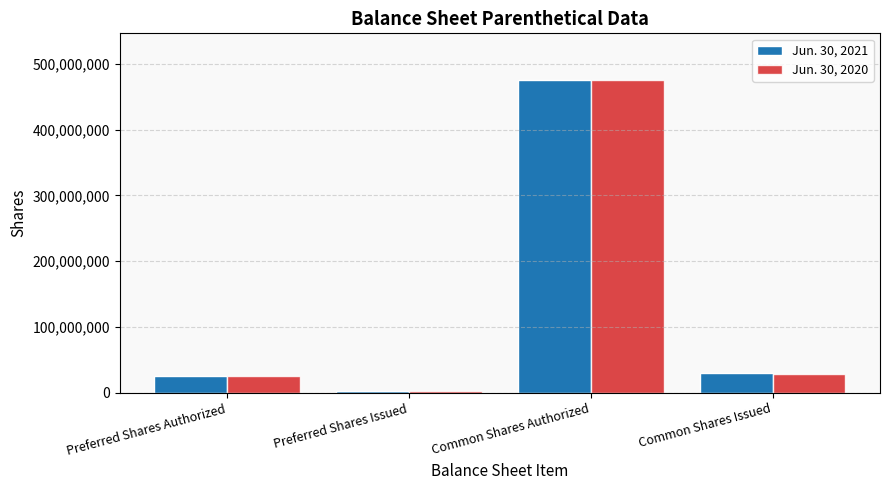

List the series in order of their overall mean, lowest first.

Jun. 30, 2020, Jun. 30, 2021